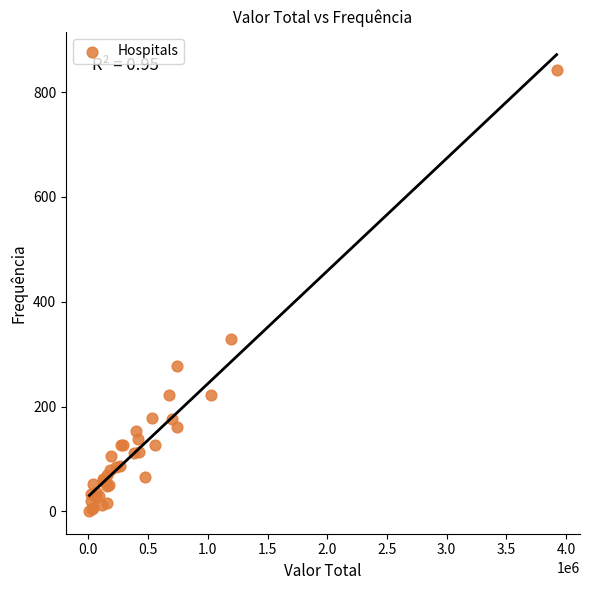

What Y value in the scatter plot is closest to 422?

328